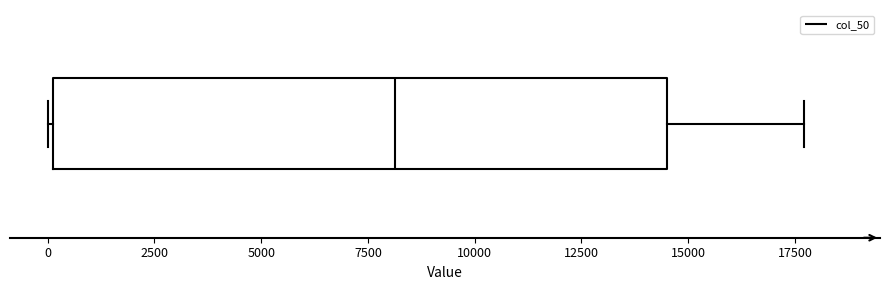

Where is the left edge of the box on the x-axis? The values are not printed on the chart, so give them approximately, as read against the axis.

0